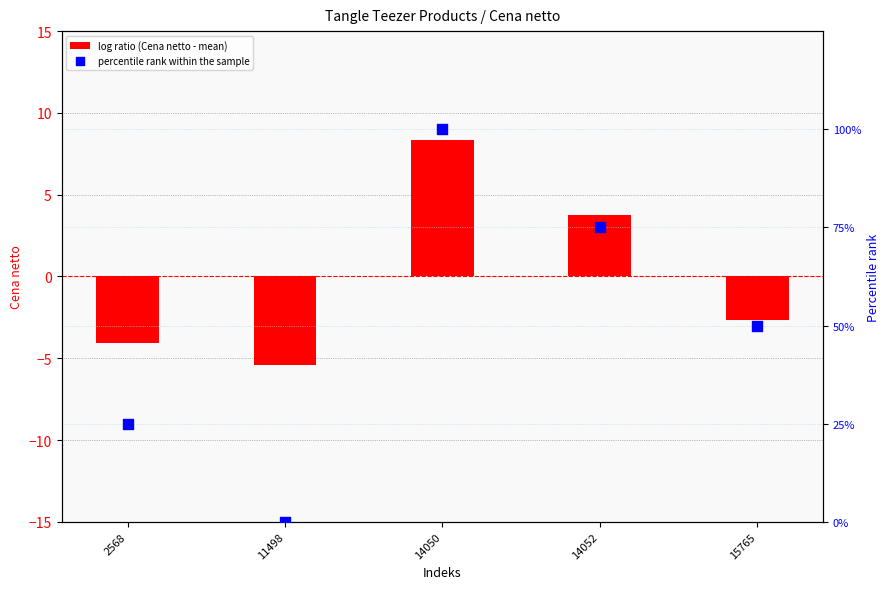

What are all the series names shown in the legend?

log ratio (Cena netto - mean), percentile rank within the sample